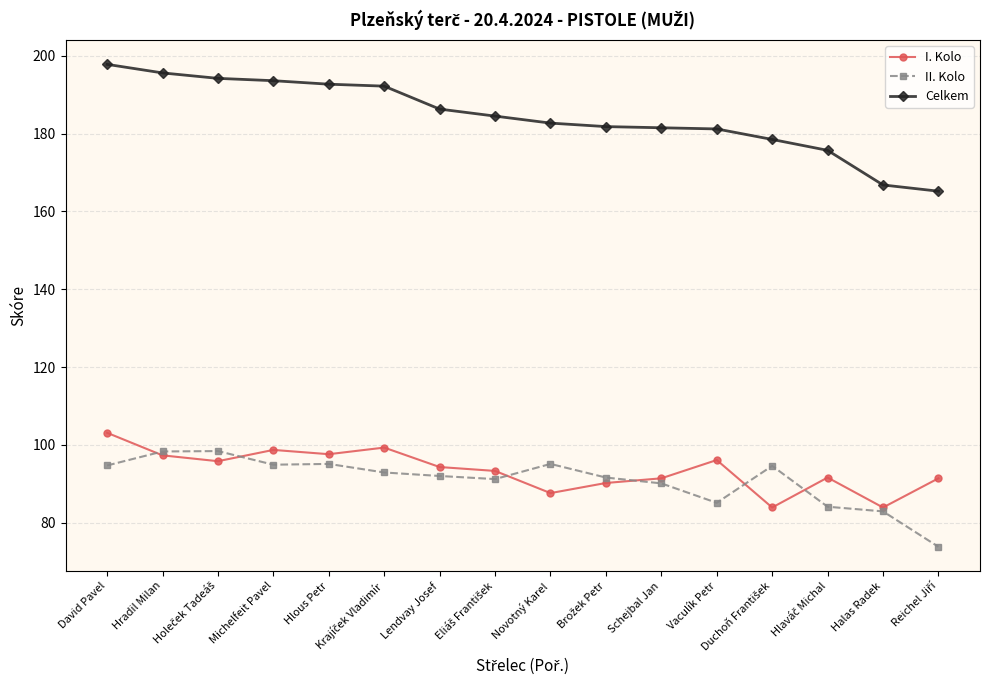

What is the difference between the highest and lowest values at Vaculík Petr?

96.1